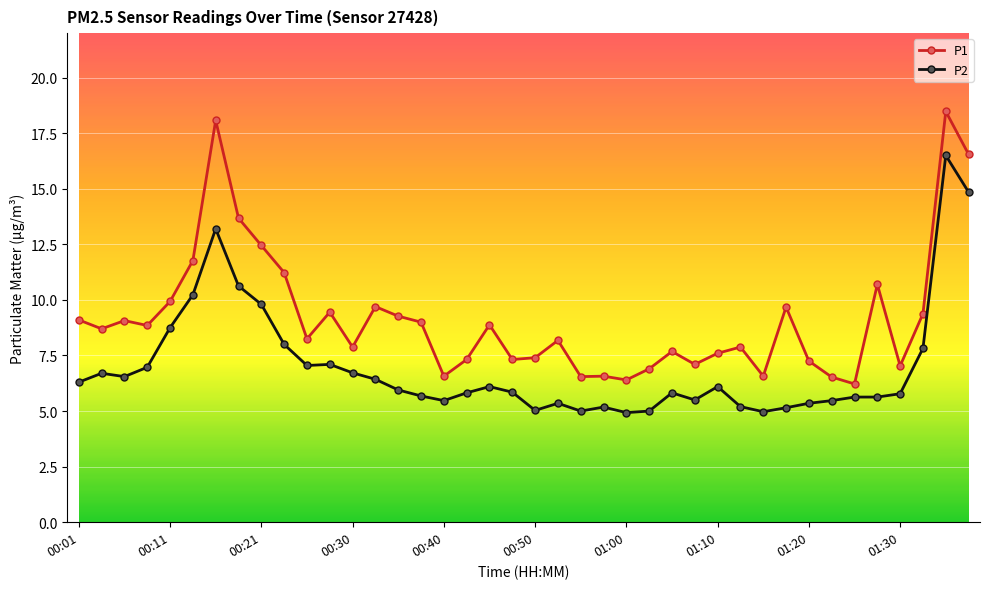

Rank the series by their maximum value, from lowest to highest.

P2, P1